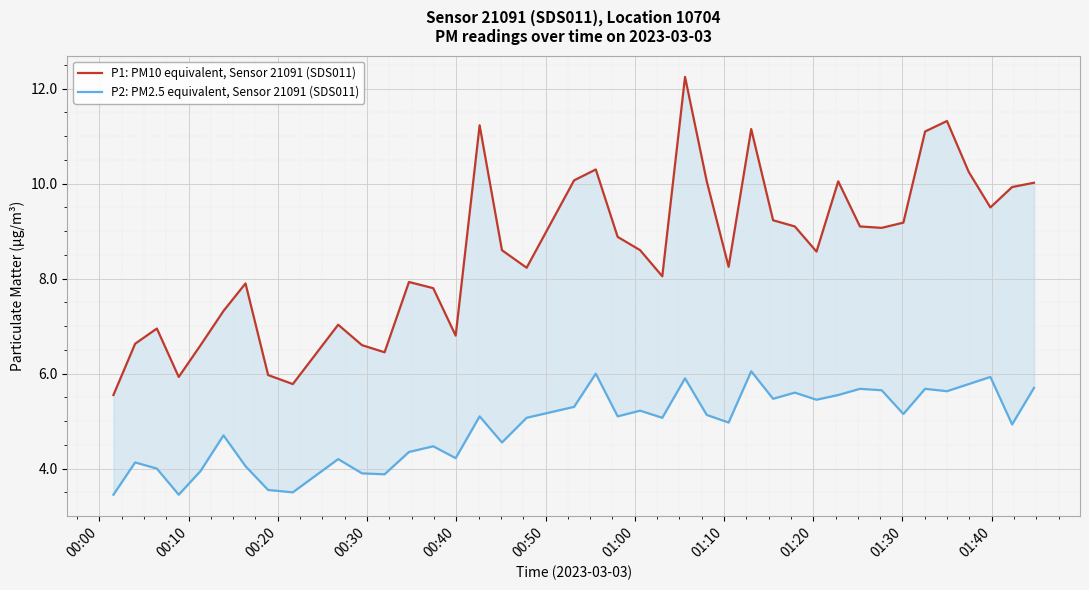

Reading left to right, transcribe all the data shown in this chart.

P1: PM10 equivalent, Sensor 21091 (SDS011): 5.5	6.6	7.0	5.9	6.6	7.3	7.9	6.0	5.8	7.0	6.6	6.5	7.9	7.8	6.8	11.2	8.6	8.2	10.1	10.3	8.9	8.6	8.1	12.2	10.1	8.2	11.2	9.2	9.1	8.6	10.1	9.1	9.1	9.2	11.1	11.3	10.2	9.5	9.9	10.0
P2: PM2.5 equivalent, Sensor 21091 (SDS011): 3.5	4.1	4.0	3.5	4.0	4.7	4.0	3.5	3.5	4.2	3.9	3.9	4.3	4.5	4.2	5.1	4.5	5.1	5.3	6.0	5.1	5.2	5.1	5.9	5.1	5.0	6.0	5.5	5.6	5.5	5.5	5.7	5.7	5.2	5.7	5.6	5.8	5.9	4.9	5.7